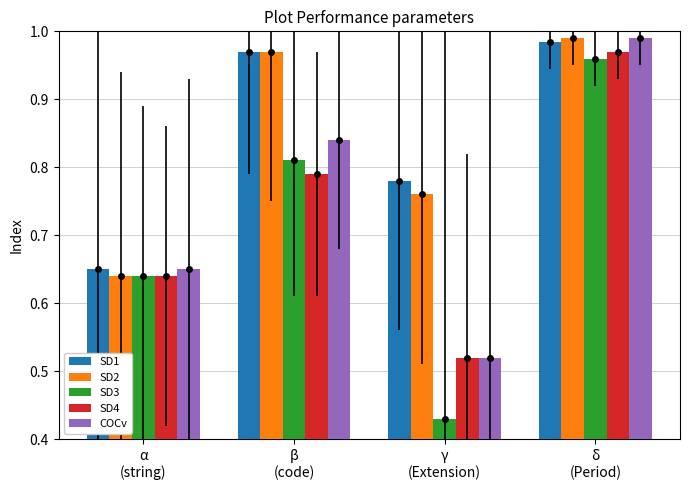

What position from the right is γ
(Extension)?

2